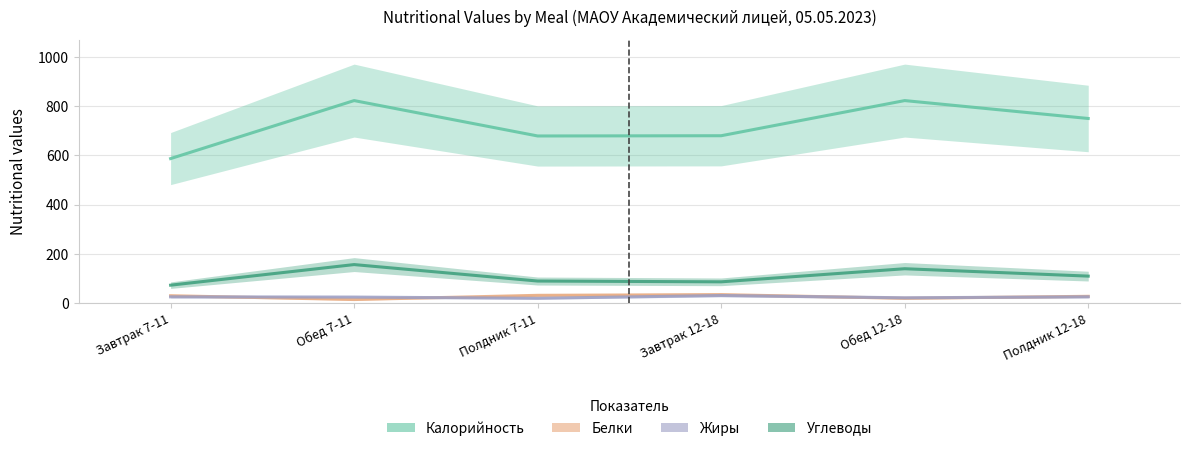

How many interior local valleys does the Углеводы series have?

1